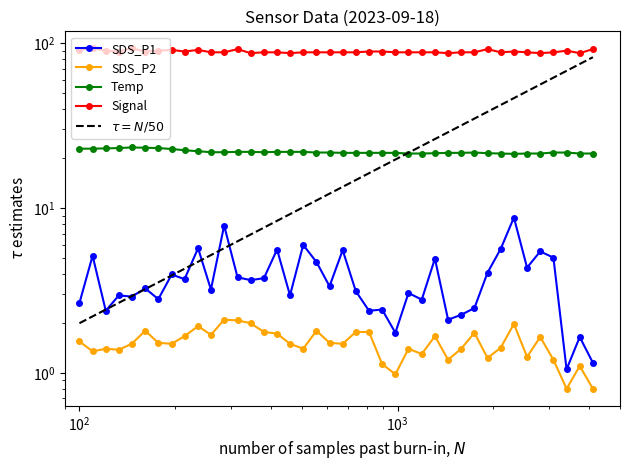

True or false: SDS_P1 and Signal intersect in this chart.

False